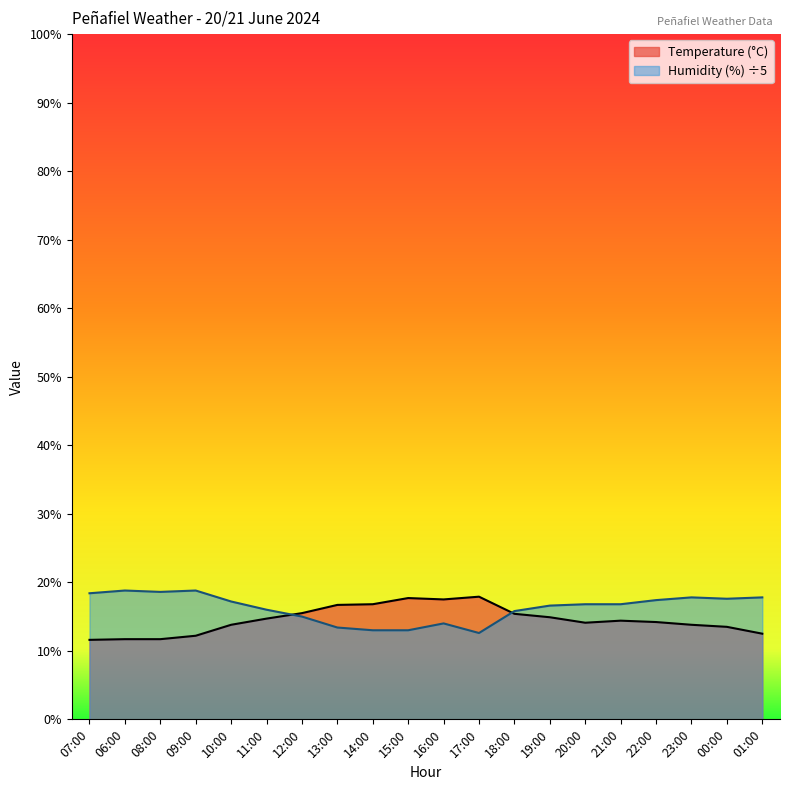

What position from the right is 13:00?

13